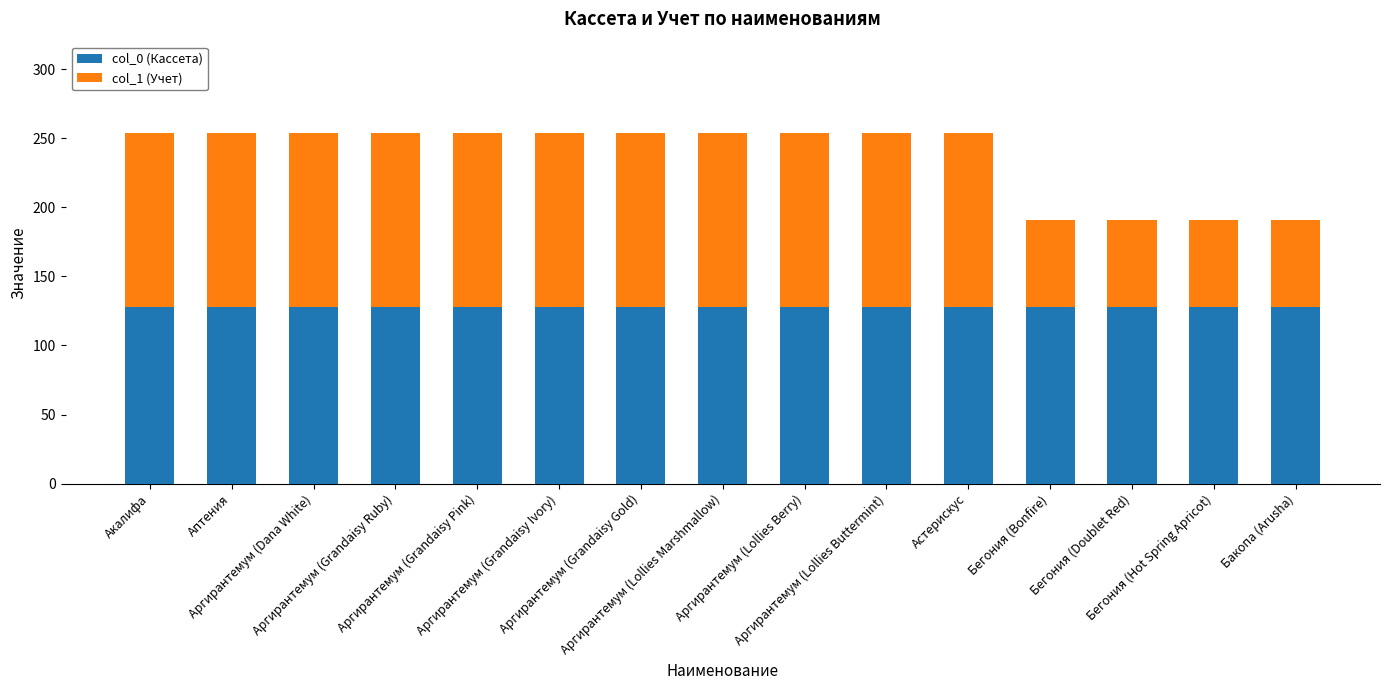

What is the sum of all col_0 (Кассета) values?

1920